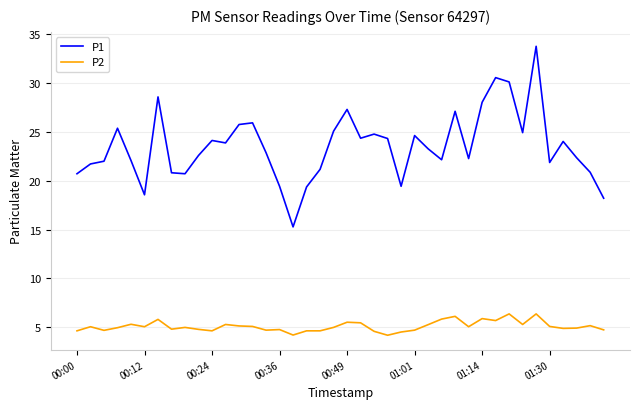

Rank the series by their maximum value, from lowest to highest.

P2, P1